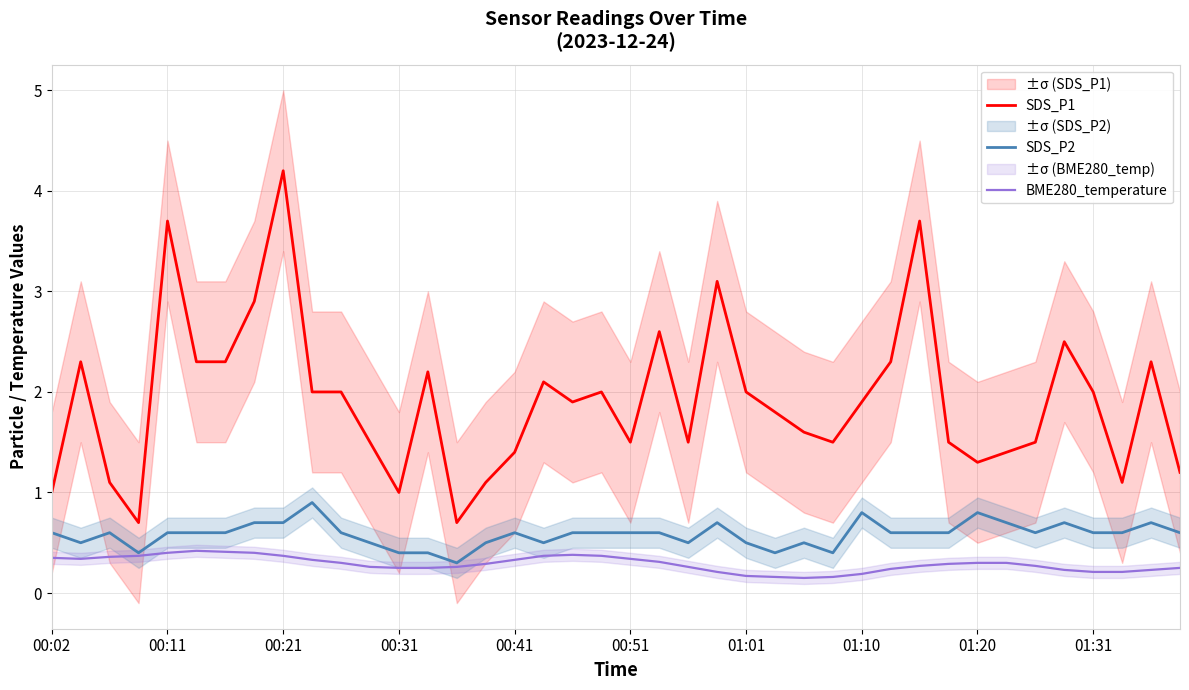

In SDS_P1, how many points are lower than both neighbors (excluding endpoints)?

9